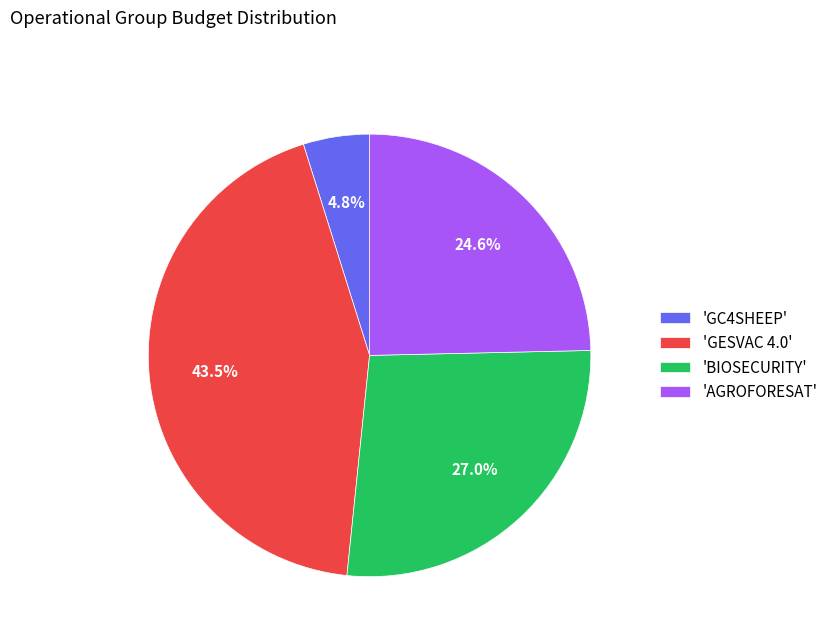

Does 'BIOSECURITY' account for over 50% of the chart?

No